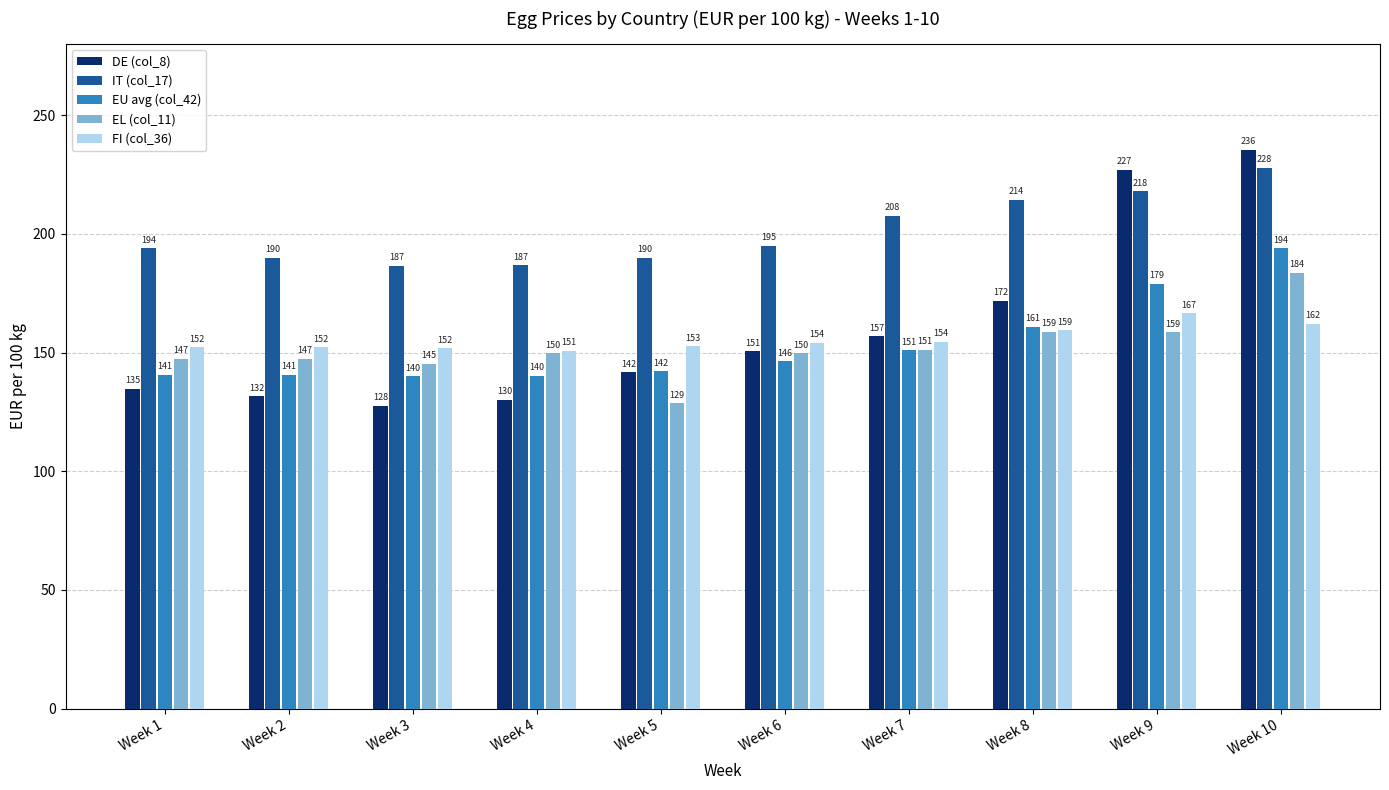

What is the value of the DE (col_8) bar at the 8th from the left?

171.8